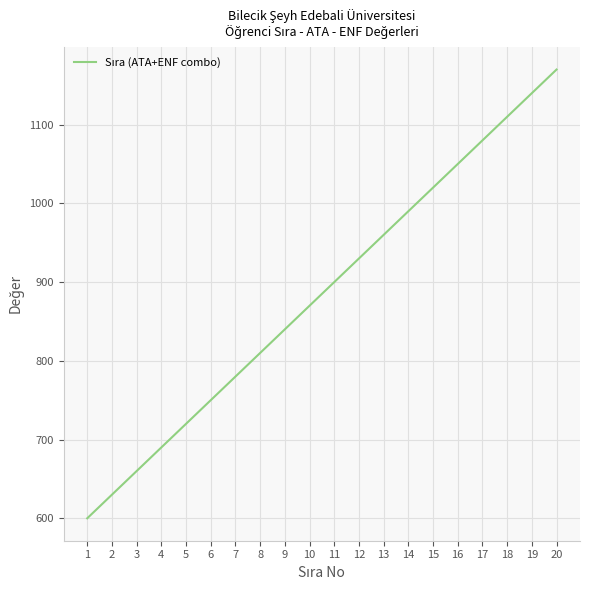

Rank the categories by value from lowest to highest.

1, 2, 3, 4, 5, 6, 7, 8, 9, 10, 11, 12, 13, 14, 15, 16, 17, 18, 19, 20